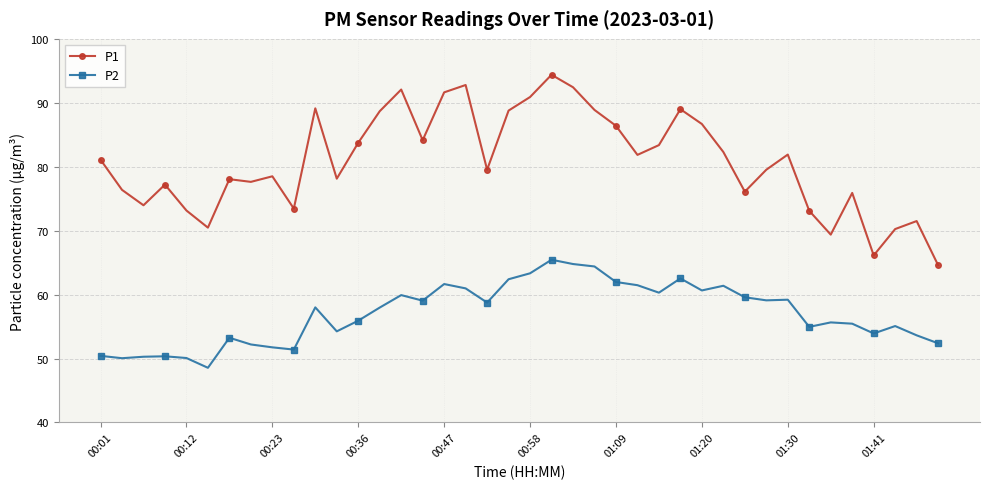

What is the difference between the maximum and minimum values in the P1 series?

29.8